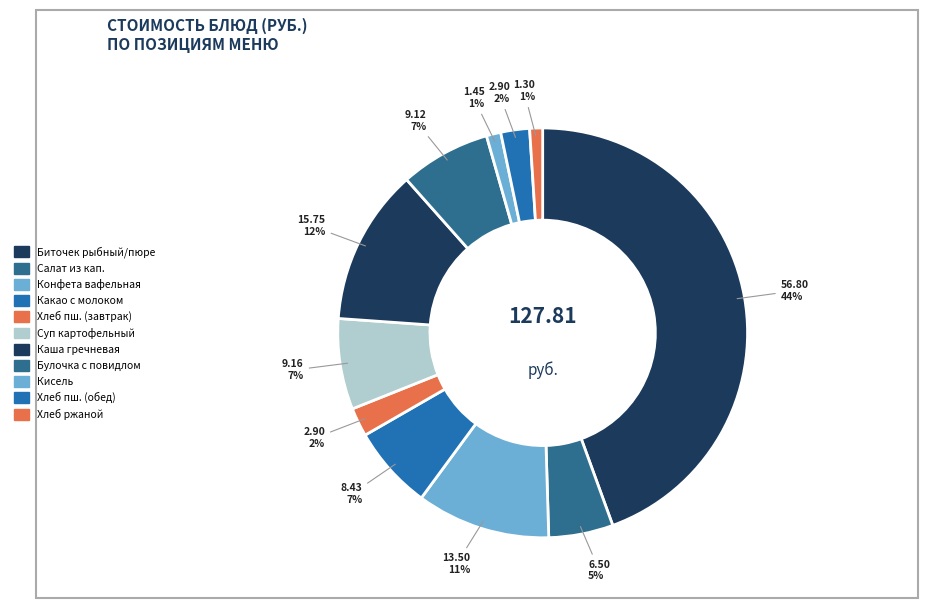

Count the number of slices in the pie.

11